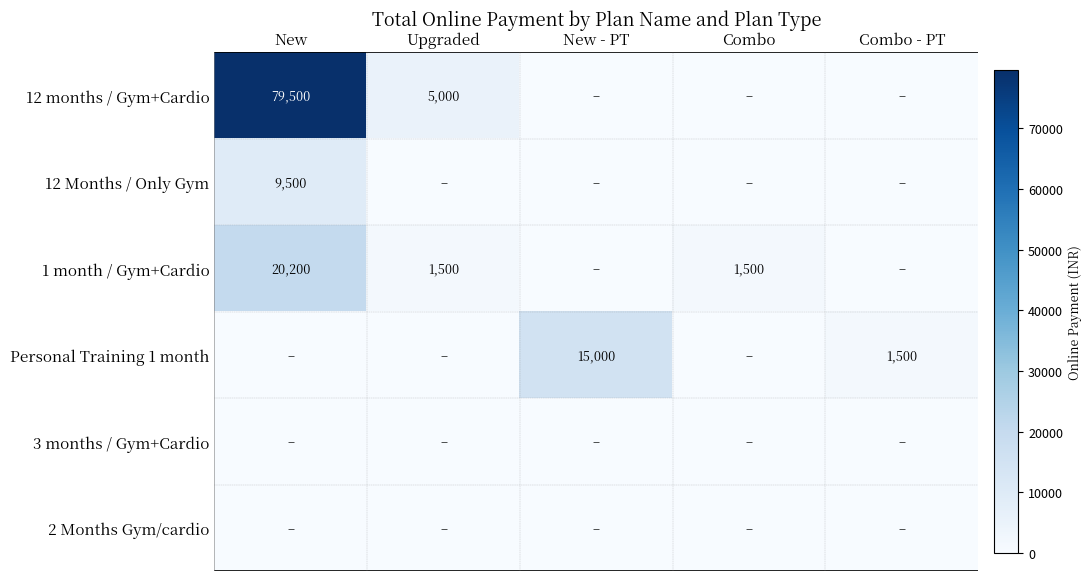

The value of 1 month / Gym+Cardio at Upgraded is 1500. True or false?

True